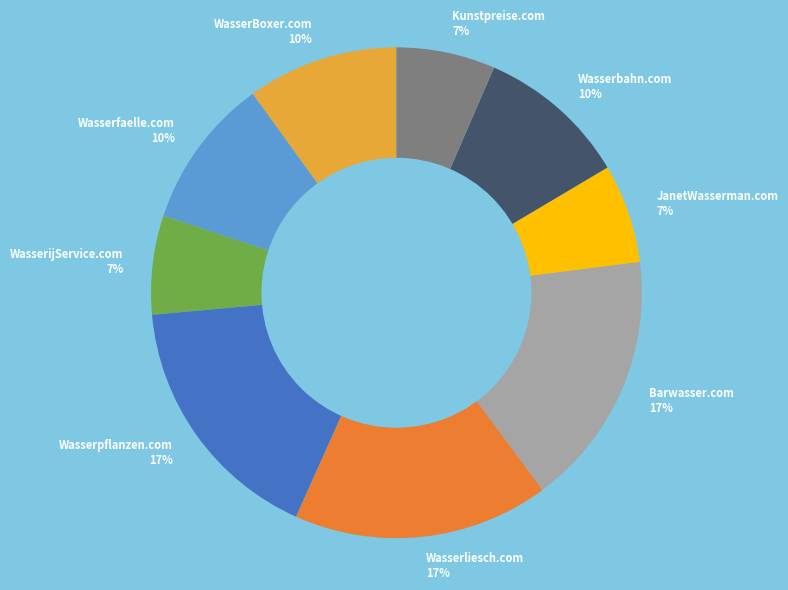

Do WasserijService.com 7% and WasserBoxer.com 10% together represent more than half of the pie?

No